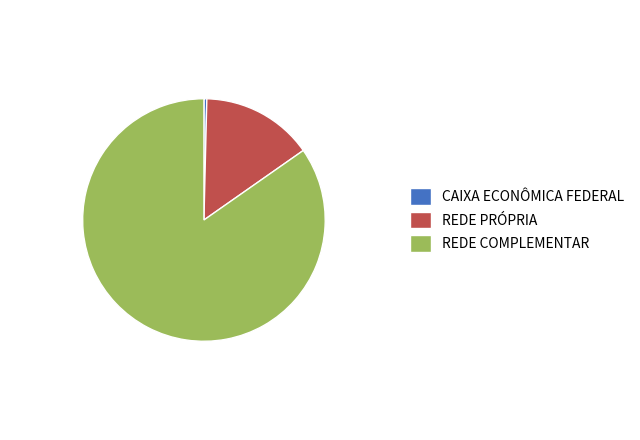

True or false: REDE COMPLEMENTAR accounts for 71% of the total.

False